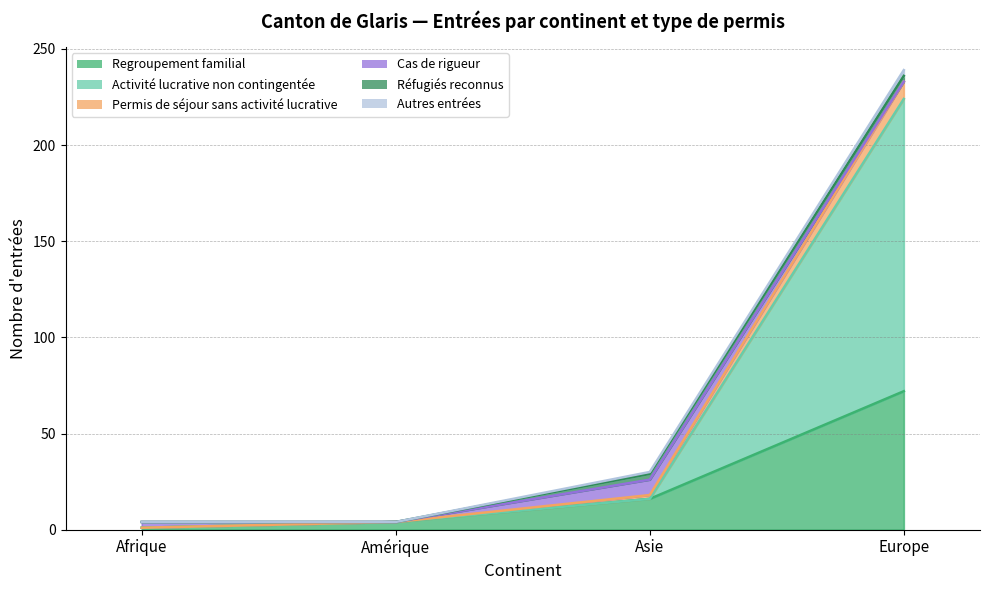

True or false: Activité lucrative non contingentée has more than 2 points higher than both neighbors.

False